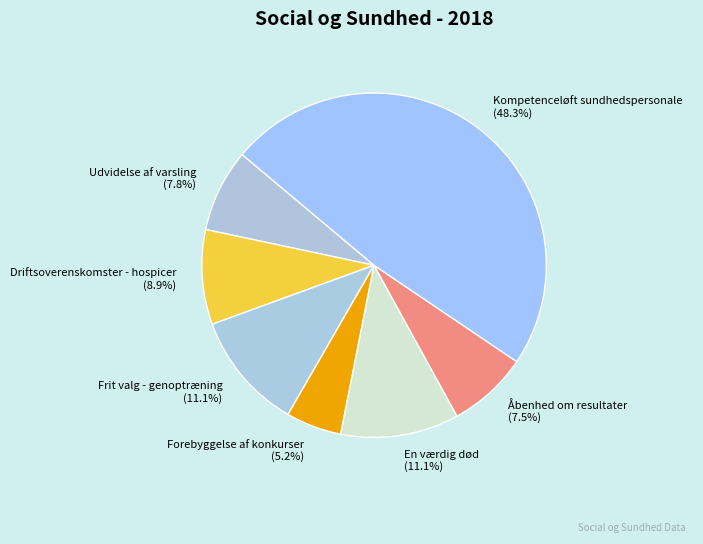

Count the number of slices in the pie.

7